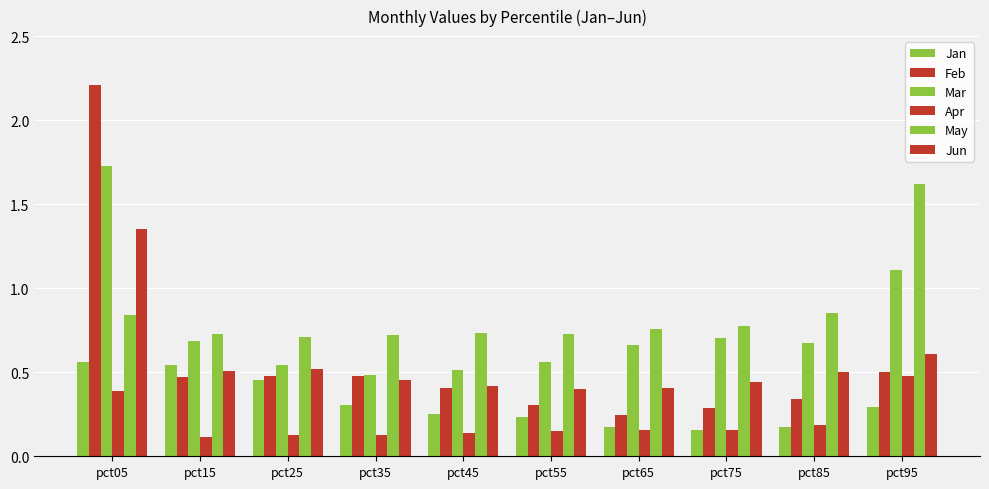

Which series has the largest total across all categories?

May